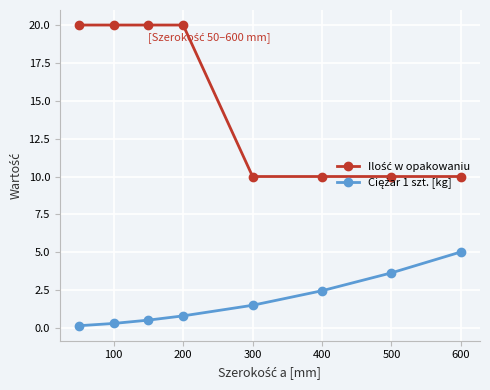

At how many categories does at least one series exceed 6?

8